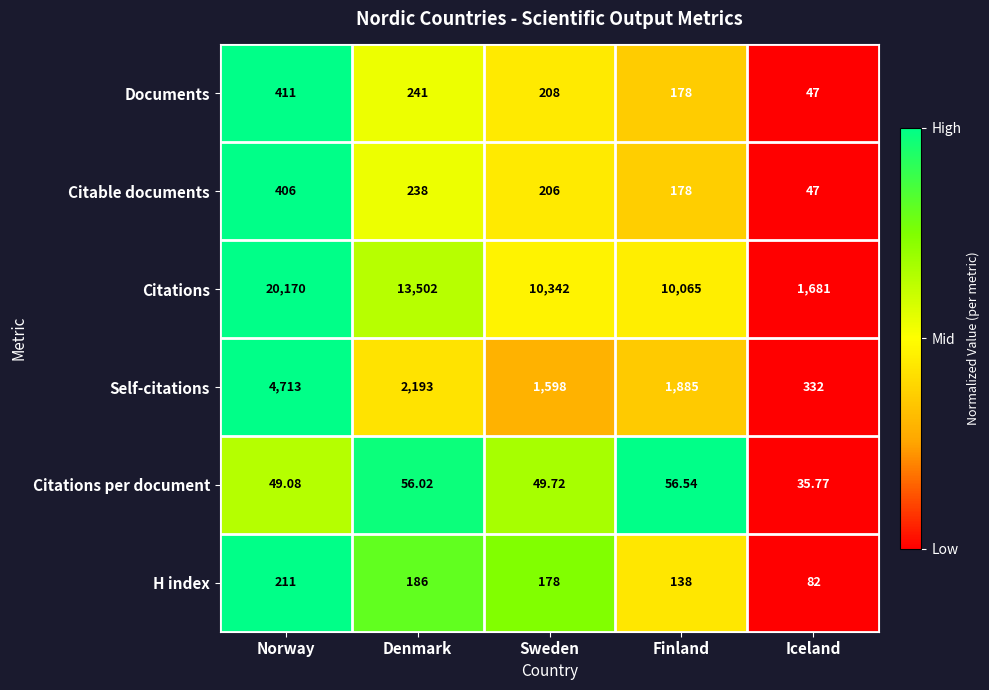

Which series has the largest total across all categories?

Citations